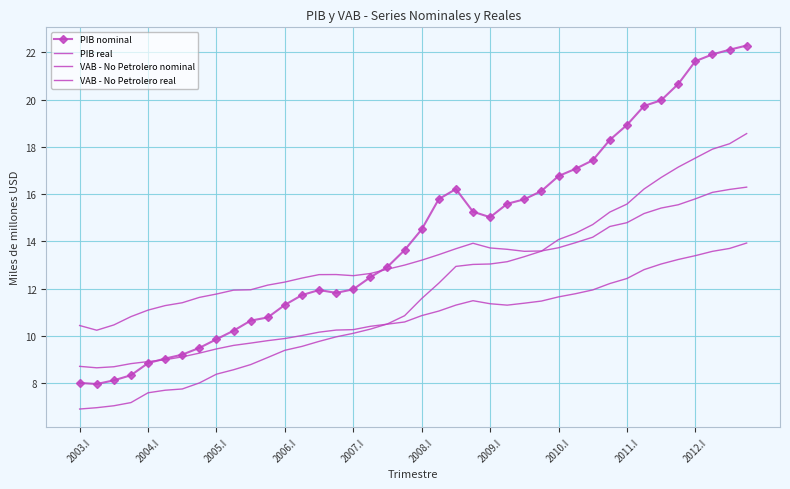

Reading left to right, transcribe all the data shown in this chart.

PIB nominal: 8.0	8.0	8.1	8.3	8.8	9.0	9.2	9.5	9.9	10.2	10.6	10.8	11.3	11.7	11.9	11.8	12.0	12.5	12.9	13.6	14.5	15.8	16.2	15.3	15.0	15.6	15.8	16.1	16.8	17.1	17.4	18.3	18.9	19.7	20.0	20.7	21.6	21.9	22.1	22.3
PIB real: 10.4	10.2	10.5	10.8	11.1	11.3	11.4	11.6	11.8	11.9	12.0	12.1	12.3	12.4	12.6	12.6	12.5	12.6	12.8	13.0	13.2	13.4	13.7	13.9	13.7	13.7	13.6	13.6	13.7	13.9	14.2	14.6	14.8	15.2	15.4	15.5	15.8	16.1	16.2	16.3
VAB - No Petrolero nominal: 6.9	7.0	7.0	7.2	7.6	7.7	7.8	8.0	8.4	8.6	8.8	9.1	9.4	9.6	9.8	10.0	10.1	10.3	10.5	10.9	11.6	12.2	12.9	13.0	13.0	13.1	13.4	13.6	14.1	14.3	14.7	15.2	15.6	16.2	16.7	17.1	17.5	17.9	18.1	18.6
VAB - No Petrolero real: 8.7	8.7	8.7	8.8	8.9	9.0	9.1	9.3	9.4	9.6	9.7	9.8	9.9	10.0	10.2	10.2	10.3	10.4	10.5	10.6	10.9	11.1	11.3	11.5	11.4	11.3	11.4	11.5	11.7	11.8	11.9	12.2	12.4	12.8	13.0	13.2	13.4	13.6	13.7	13.9